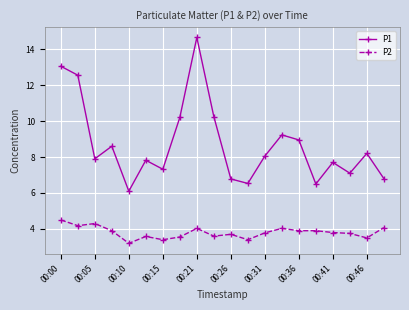

True or false: P1 and P2 cross at least once.

False